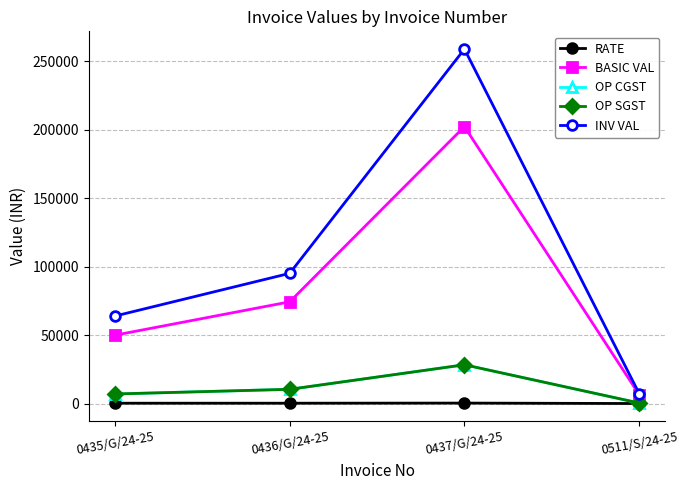

Is the value of OP SGST at 0435/G/24-25 greater than the value of INV VAL at 0436/G/24-25?

No